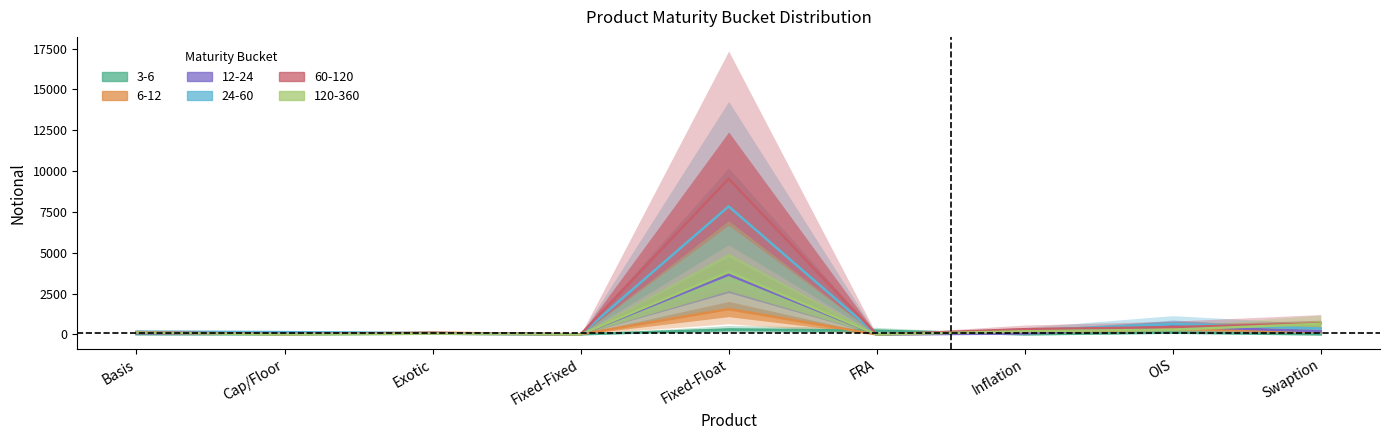

What is the sum of the 120-360 values at Fixed-Fixed and Swaption?

650